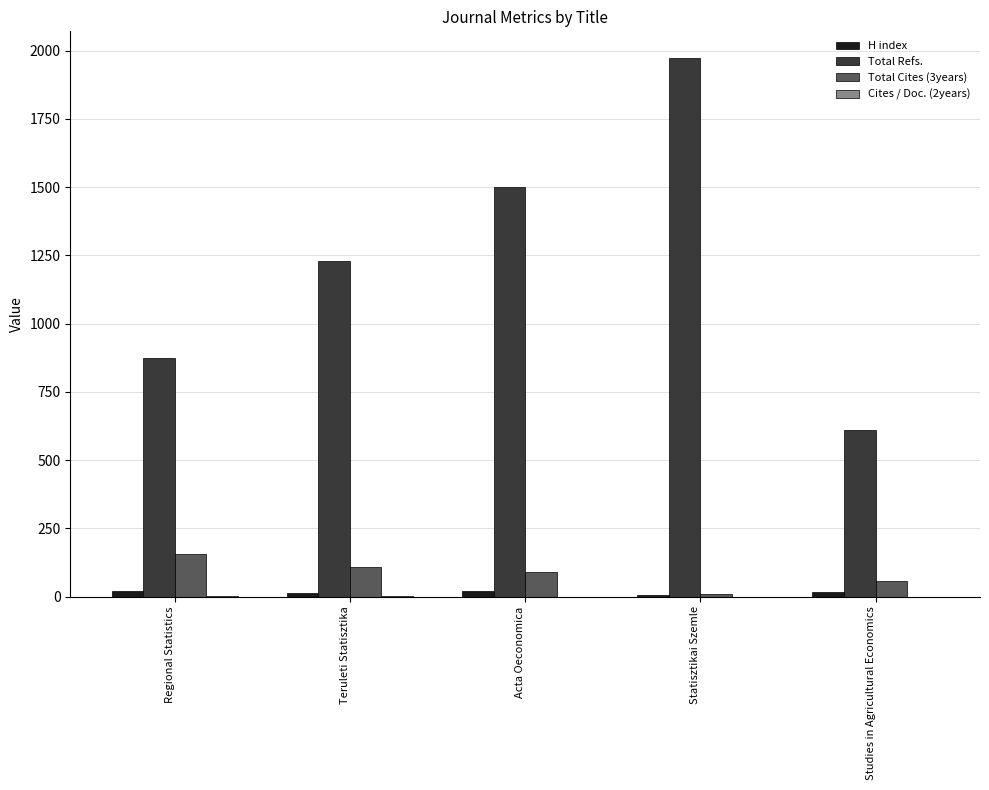

What is the total value across all series at Teruleti Statisztika?

1351